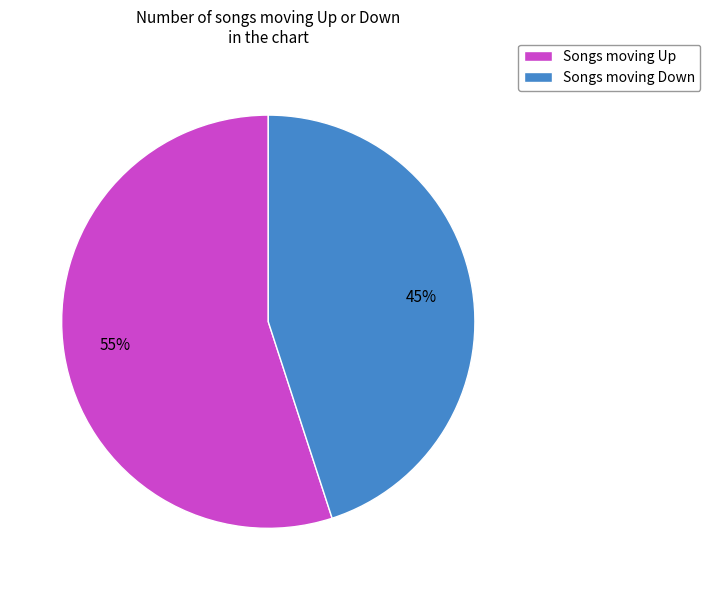

Does any single category account for the majority?

Yes